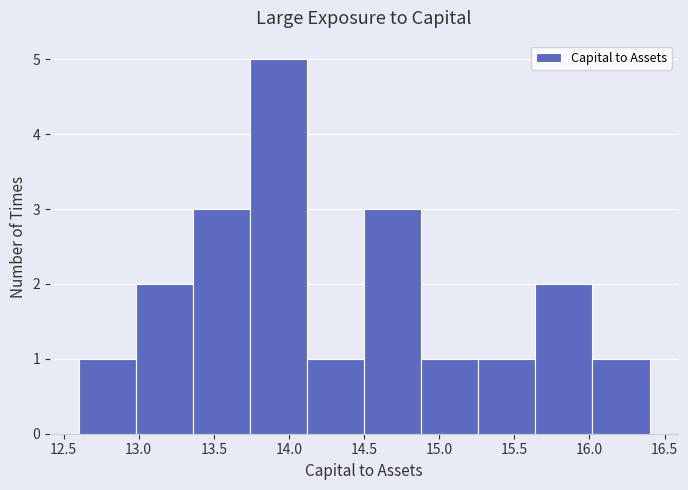

Reading left to right, list every bar in this chart as the range it spans on the x-axis followed by its height. Neither the bar edges nor the heights are printed on the chart, so give them approximately, as read against the axes.

12.60 to 12.98: 1
12.98 to 13.36: 2
13.36 to 13.74: 3
13.74 to 14.12: 5
14.12 to 14.50: 1
14.50 to 14.88: 3
14.88 to 15.26: 1
15.26 to 15.64: 1
15.64 to 16.02: 2
16.02 to 16.40: 1